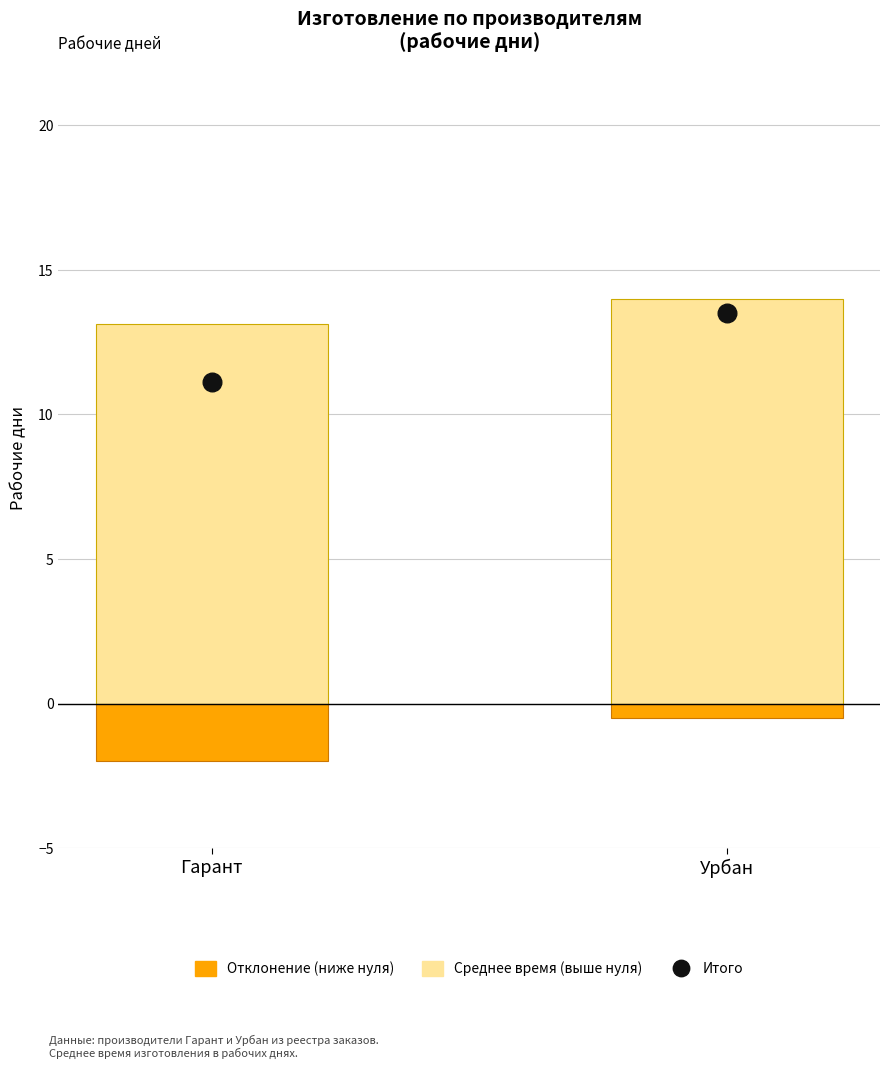

What is the total value across all series at Гарант?

22.2